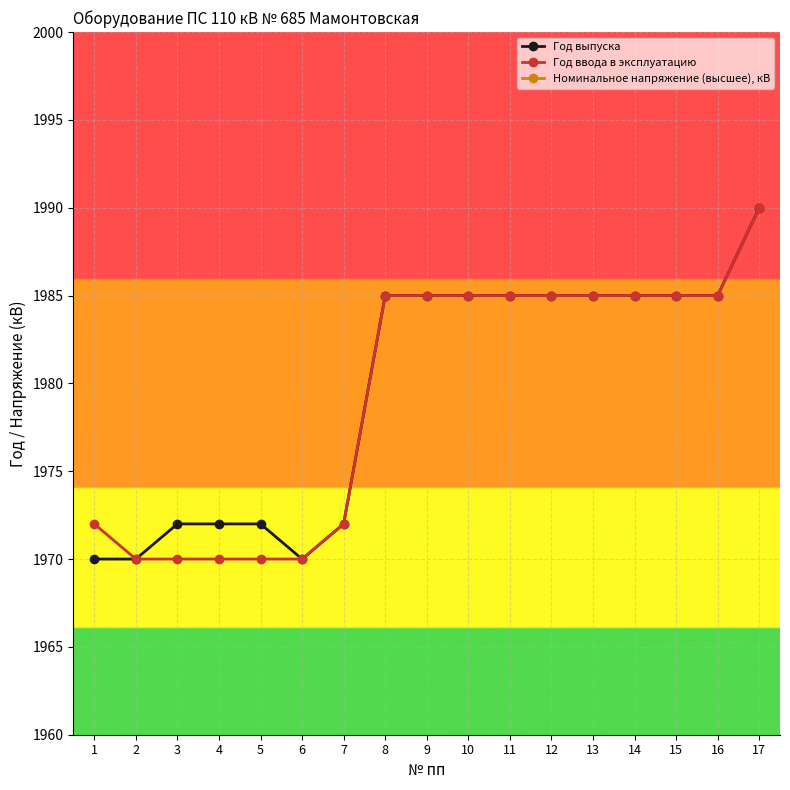

True or false: Год ввода в эксплуатацию has a value of 1985 at 14.

True